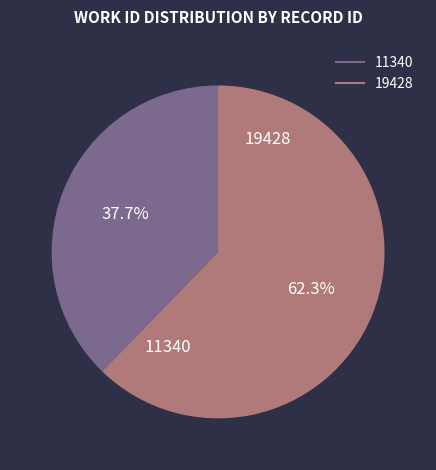

What percentage is NOT represented by 11340?

62.3%